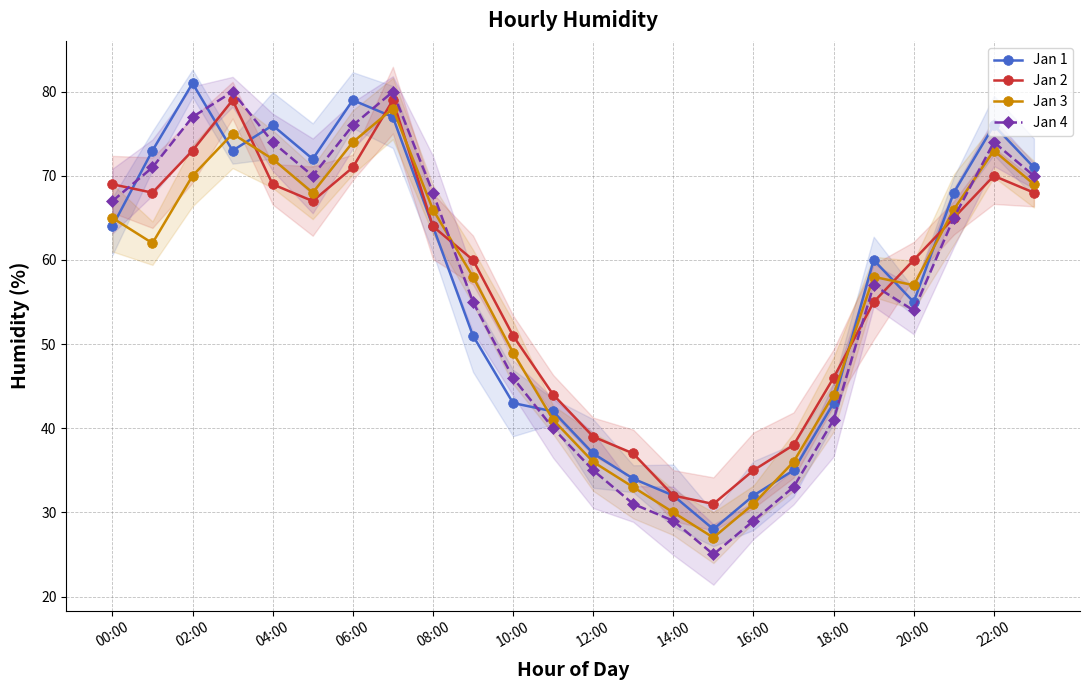

List the series in order of their peak value, highest first.

Jan 1, Jan 4, Jan 2, Jan 3